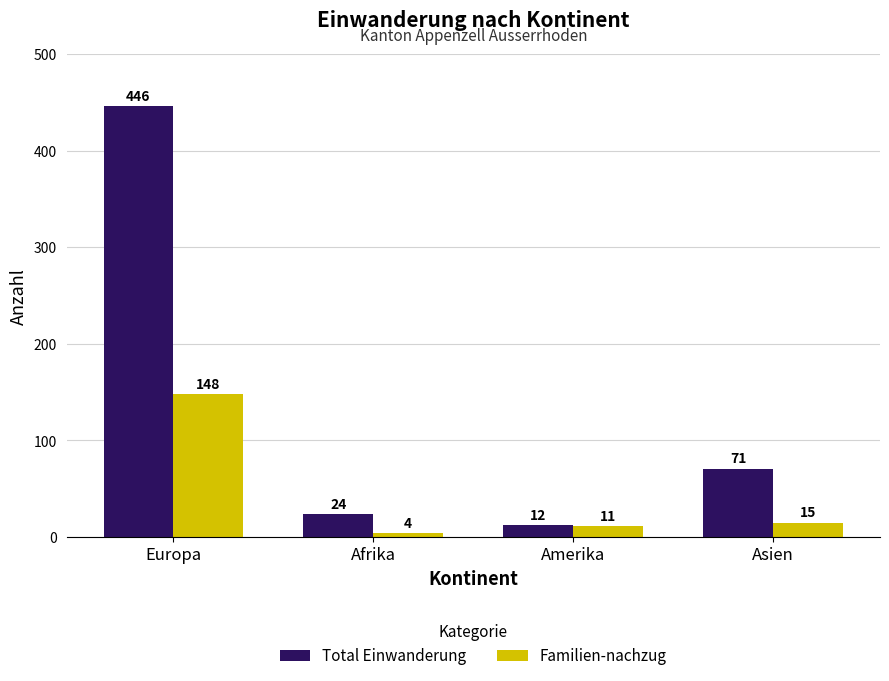

Where is Total Einwanderung nearest to the value 229?

Asien